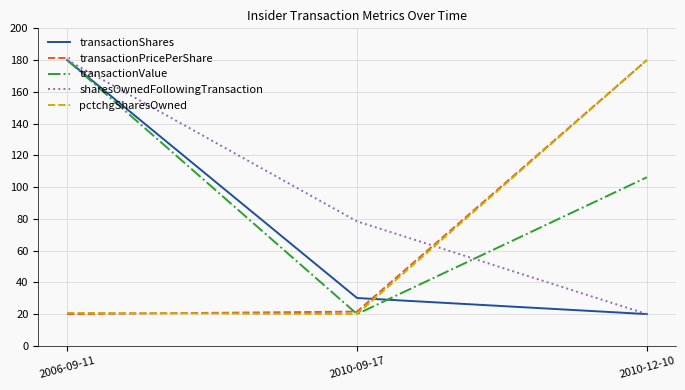

Which series has the largest total across all categories?

transactionValue